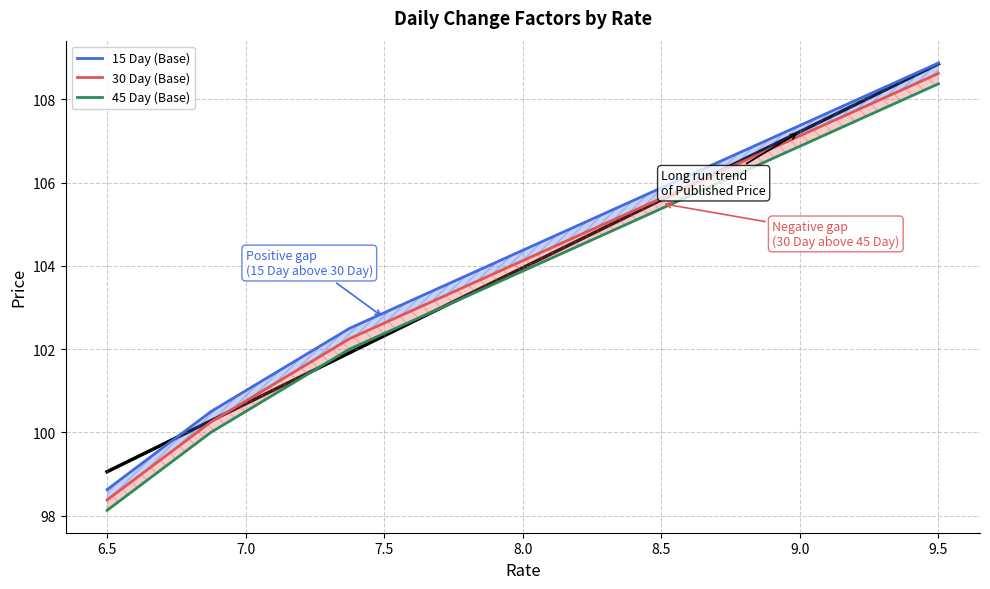

Reading left to right, extract all data points from this chart.

15 Day (Base): 98.6	99.2	99.9	100.5	101.0	101.5	102.0	102.5	102.9	103.2	103.6	104.0	104.4	104.8	105.1	105.5	105.9	106.2	106.6	107.0	107.4	107.8	108.1	108.5	108.9
30 Day (Base): 98.4	99.0	99.6	100.2	100.8	101.2	101.8	102.2	102.6	103.0	103.4	103.8	104.1	104.5	104.9	105.2	105.6	106.0	106.4	106.8	107.1	107.5	107.9	108.2	108.6
45 Day (Base): 98.1	98.8	99.4	100.0	100.5	101.0	101.5	102.0	102.4	102.8	103.1	103.5	103.9	104.2	104.6	105.0	105.4	105.8	106.1	106.5	106.9	107.2	107.6	108.0	108.4